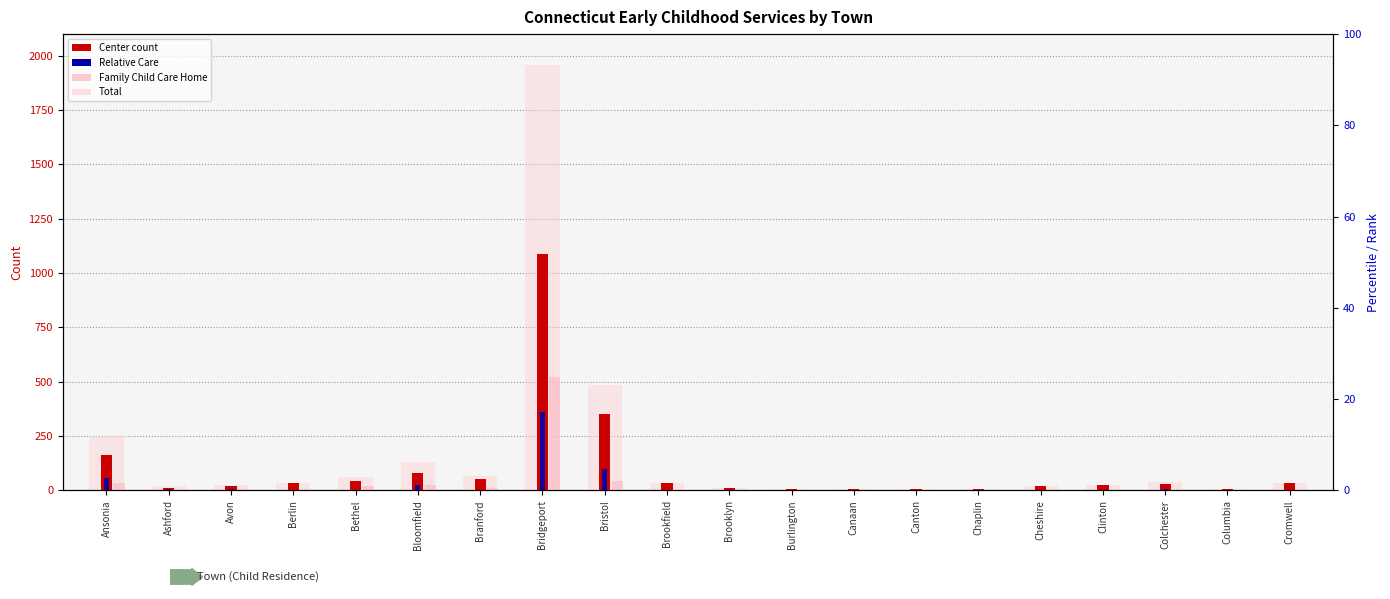

What is the value of the Total bar at the 1st from the left?

250